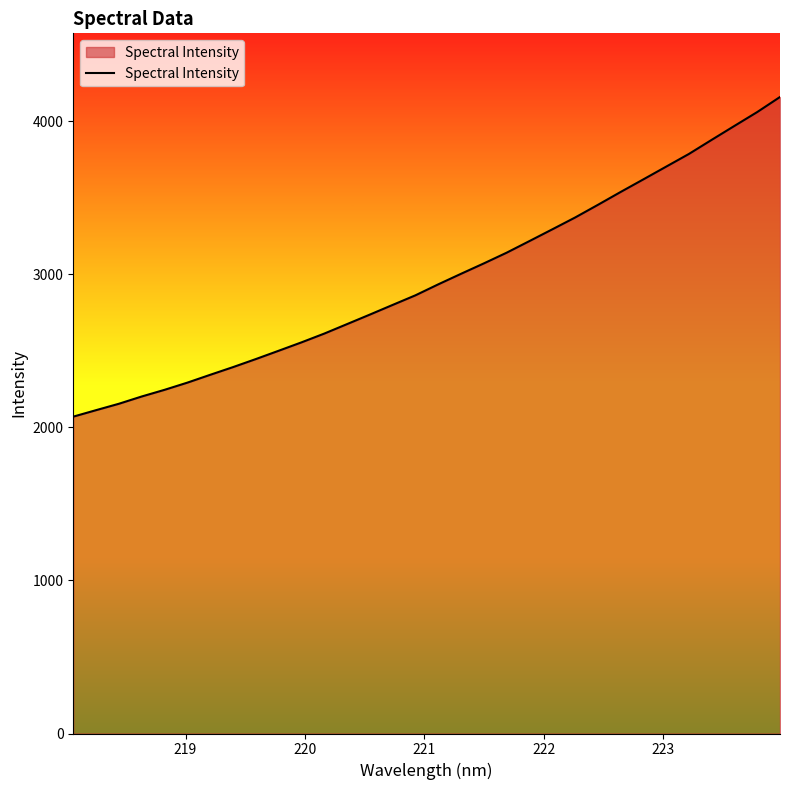

What is the greatest value displayed?

4158.0